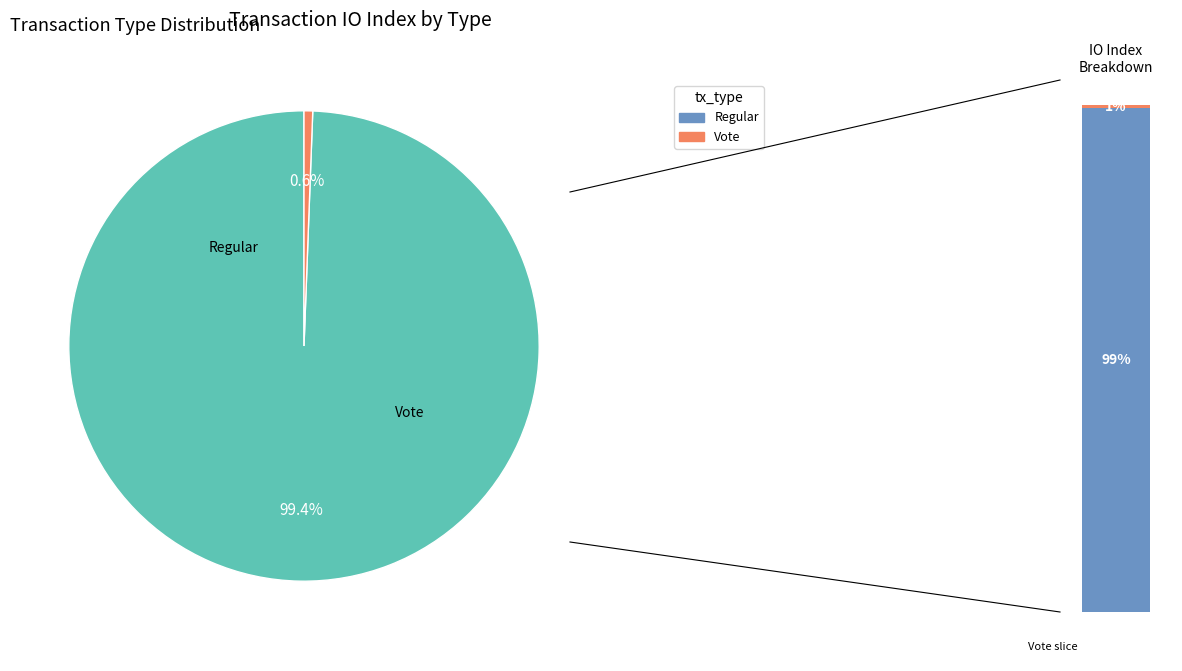

To the nearest percent, what is the difference between the largest and smallest slice percentages?

99%